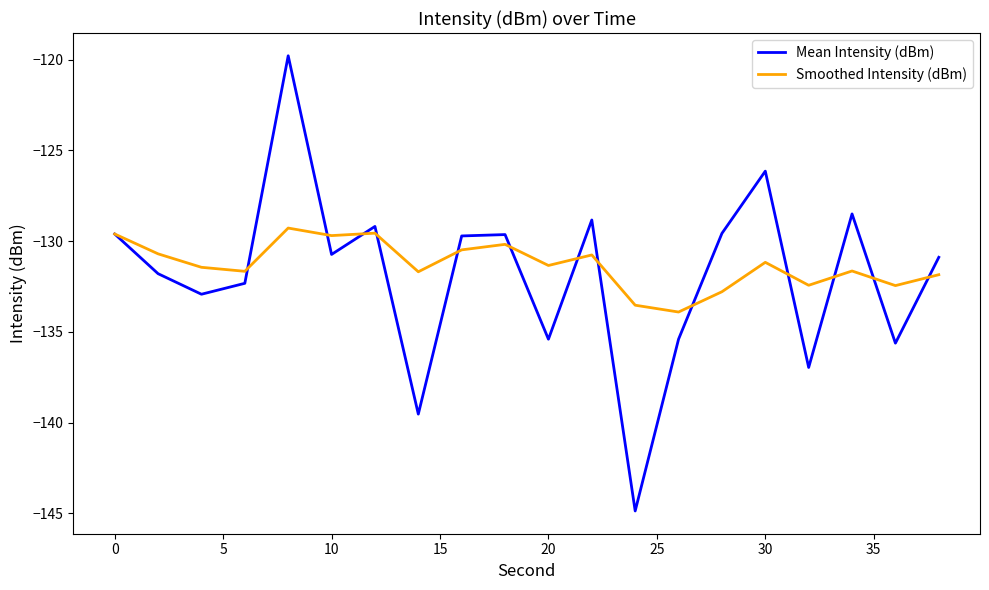

Count the number of categories in the chart.

20